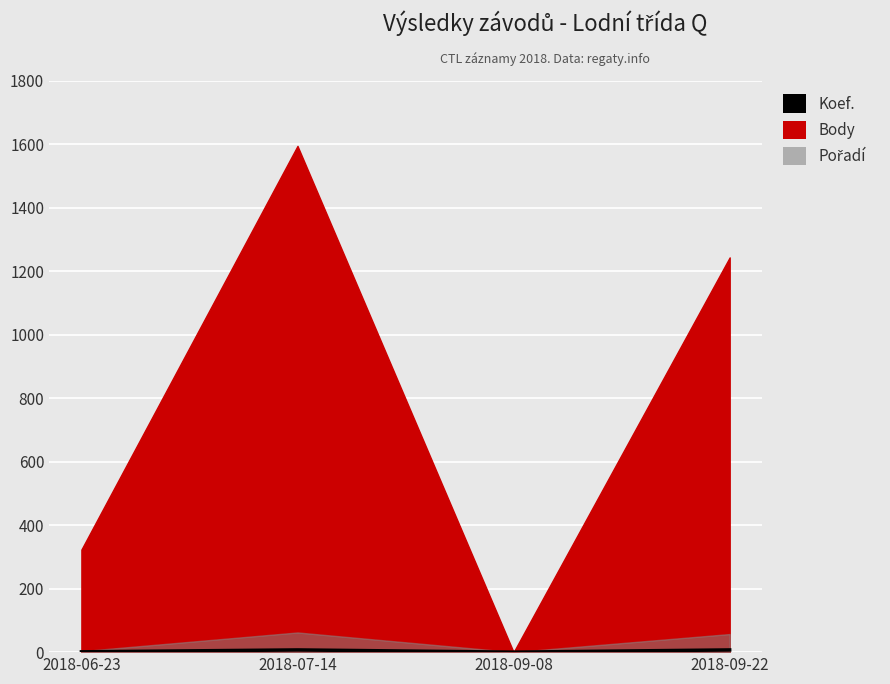

How many points are lower than both their immediate neighbors (excluding endpoints)?

1